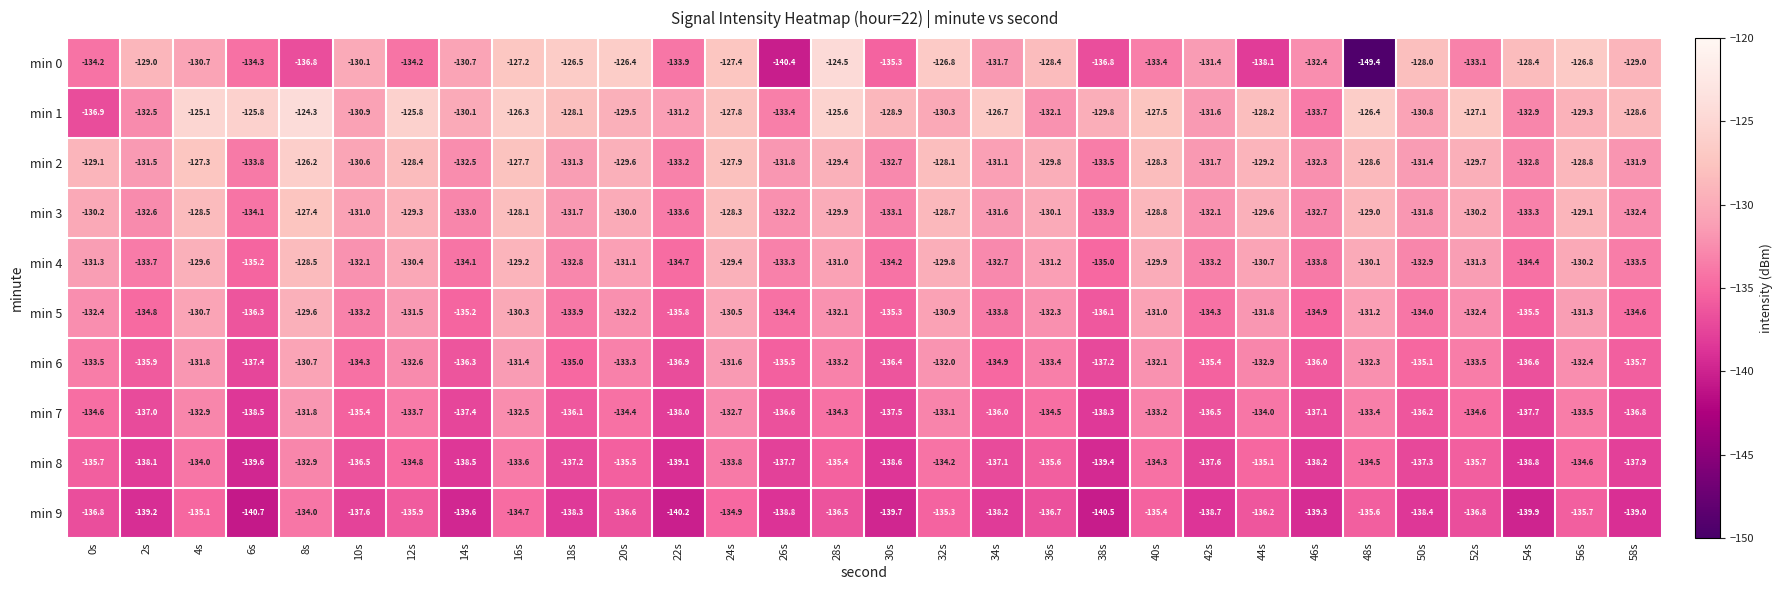

What is the spread (max minus min) of values at 36s?

8.3